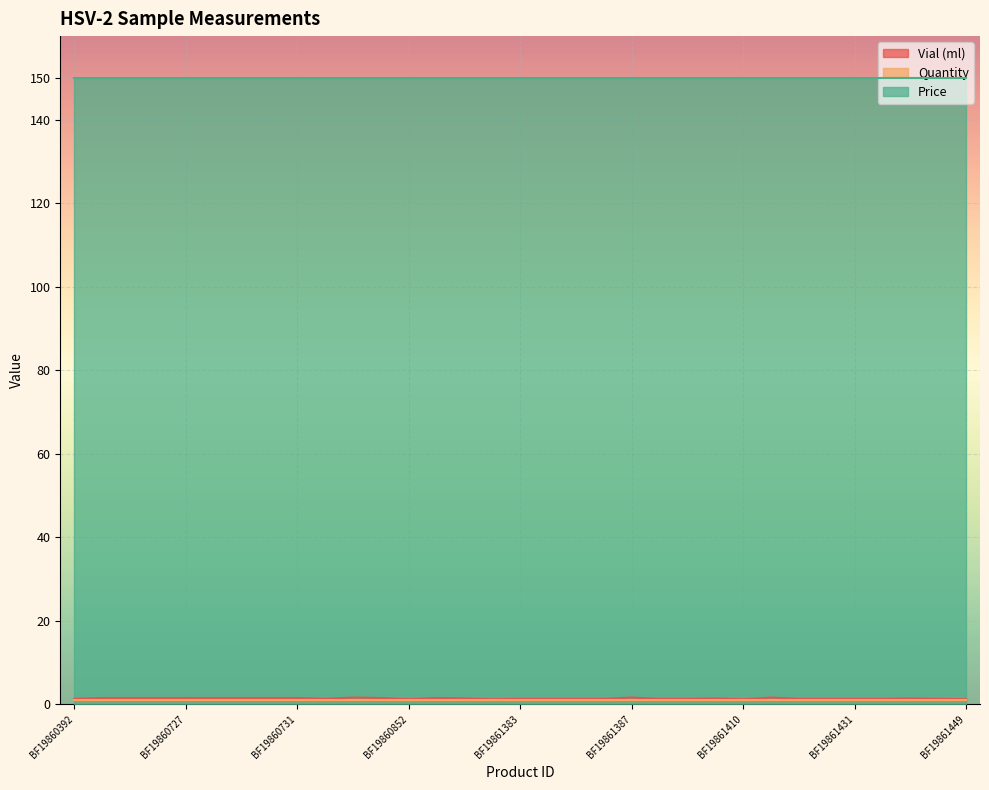

The value of Price at BF19861447 is 69.7. True or false?

False